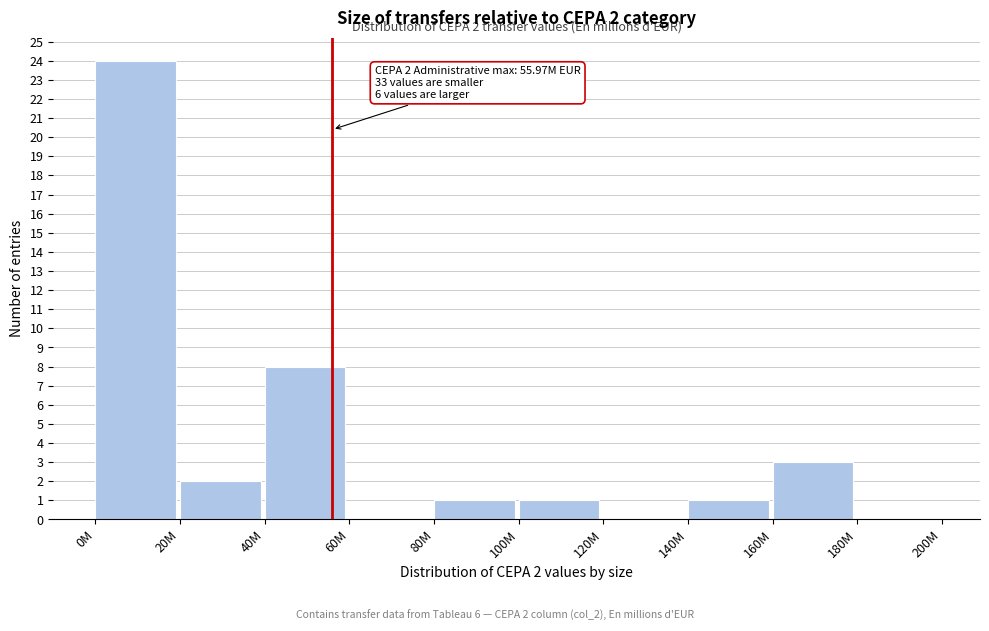

Reading left to right, list all the values displayed in this chart.

0M=24	20M=2	40M=8	60M=0	80M=1	100M=1	120M=0	140M=1	160M=3	180M=0